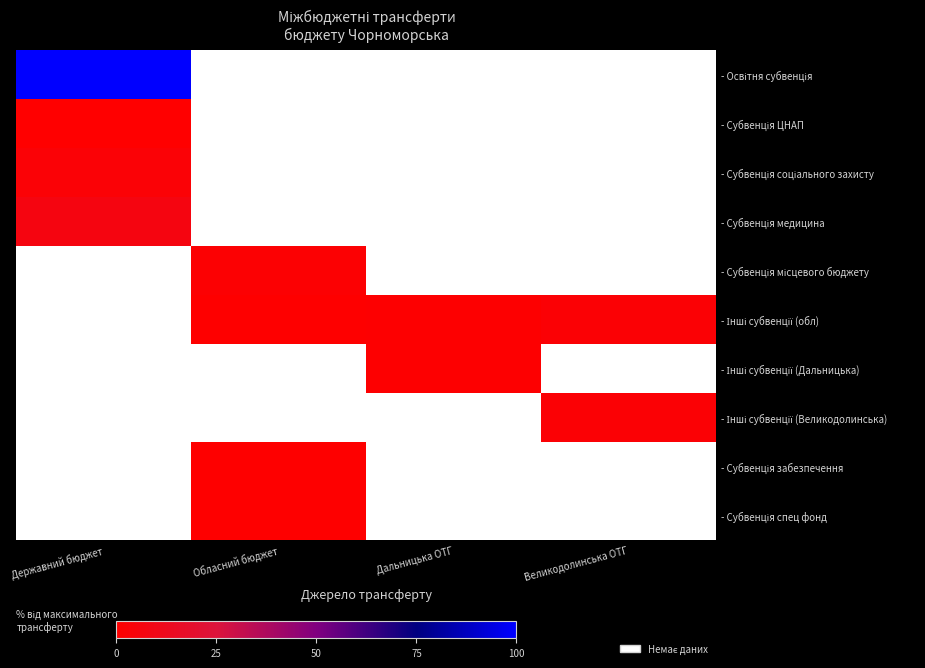

What is the approximate value of - Субвенція соціального захисту at Державний бюджет?

3.0